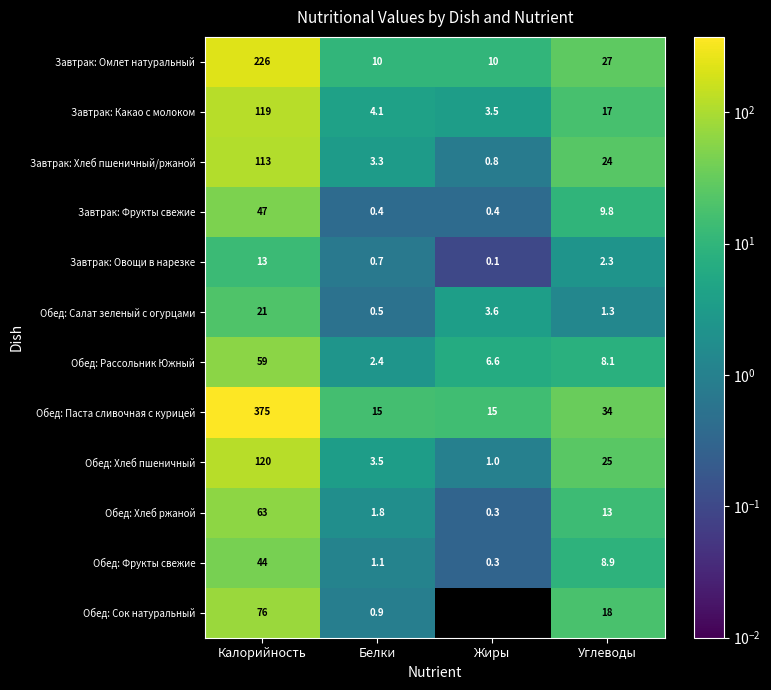

At Белки, list the series in order from largest to smallest.

Обед: Паста сливочная с курицей, Завтрак: Омлет натуральный, Завтрак: Какао с молоком, Обед: Хлеб пшеничный, Завтрак: Хлеб пшеничный/ржаной, Обед: Рассольник Южный, Обед: Хлеб ржаной, Обед: Фрукты свежие, Обед: Сок натуральный, Завтрак: Овощи в нарезке, Обед: Салат зеленый с огурцами, Завтрак: Фрукты свежие